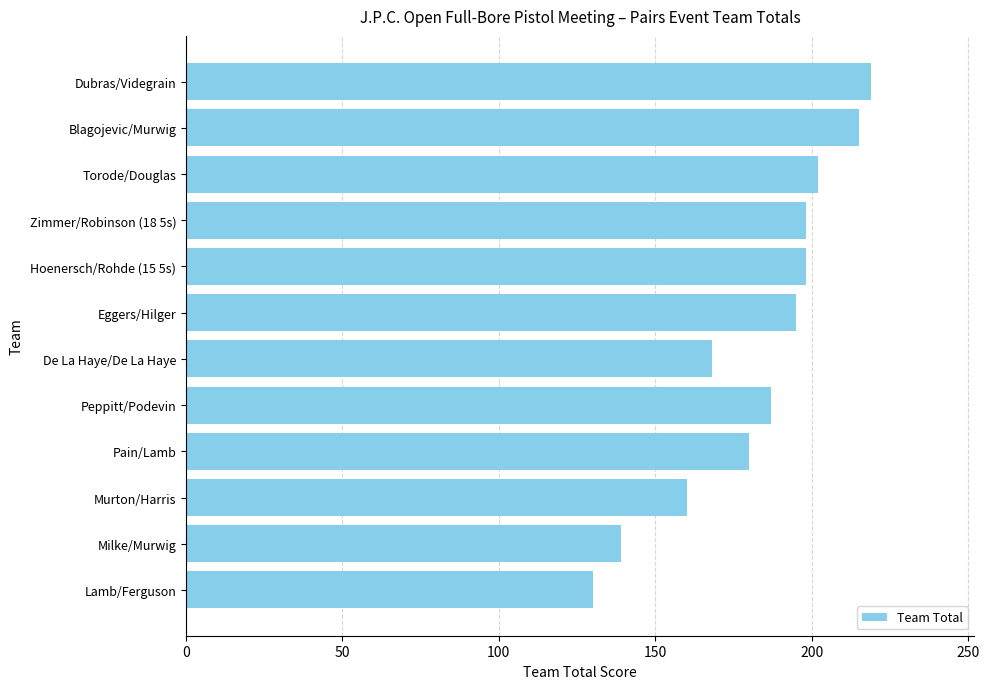

What is the change in value from Hoenersch/Rohde (15 5s) to Peppitt/Podevin?

-11